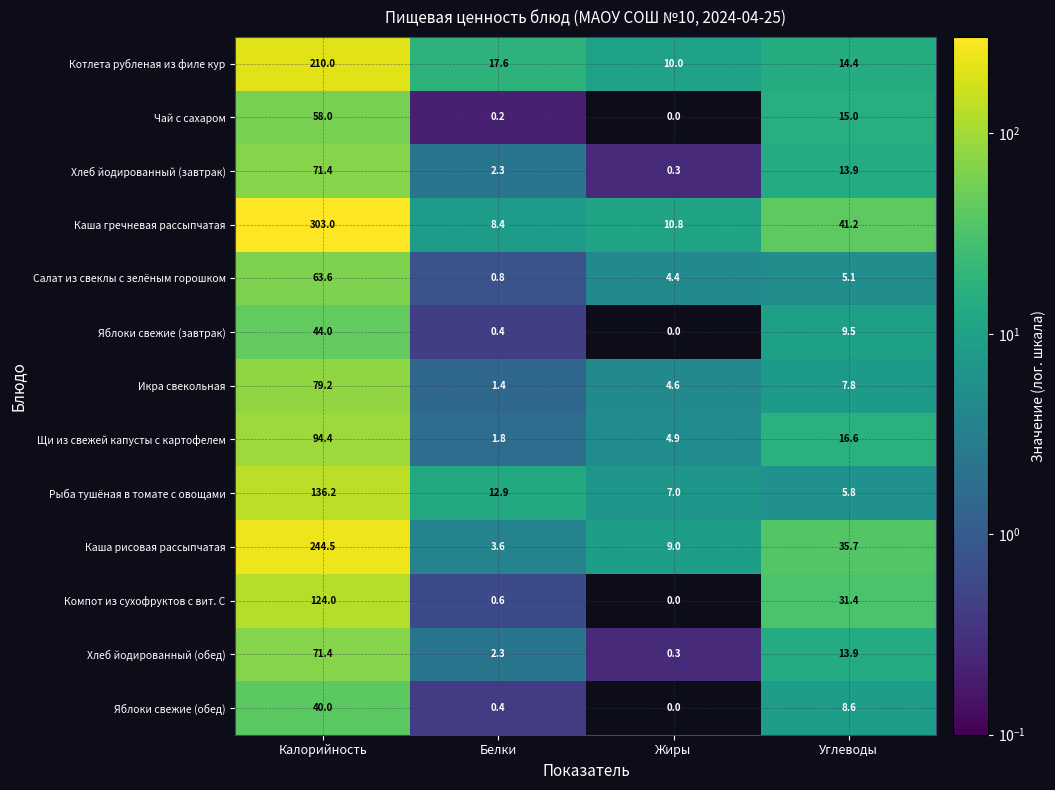

What is the maximum value shown in the chart?

303.0